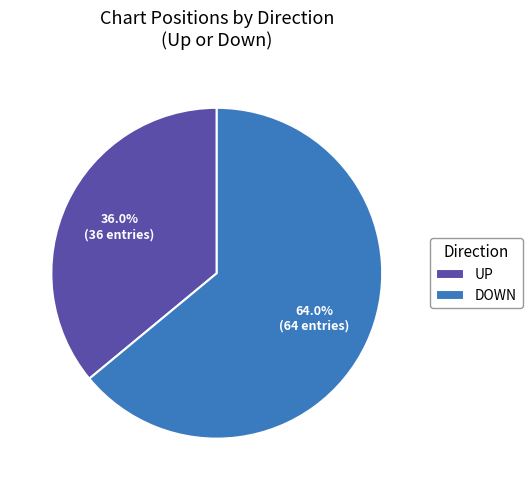

What is the smallest slice in the pie chart?

UP